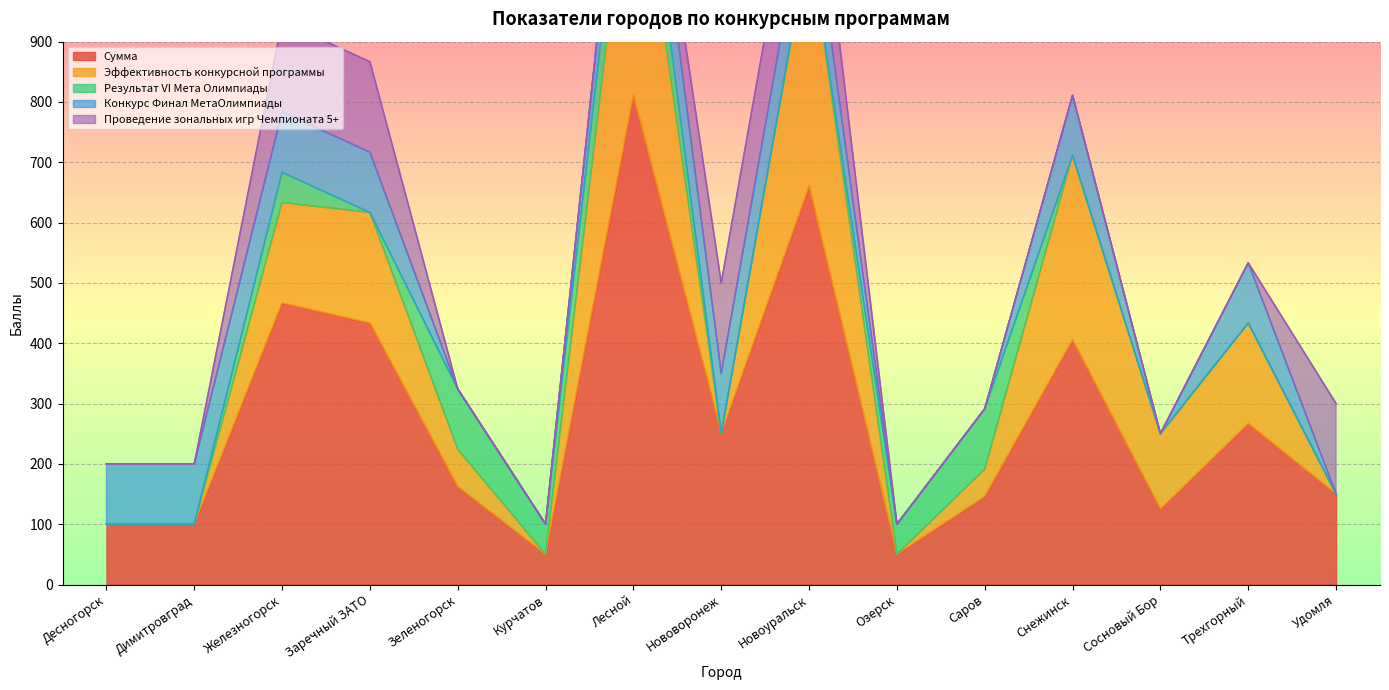

Between Железногорск and Снежинск, which is larger?

Железногорск